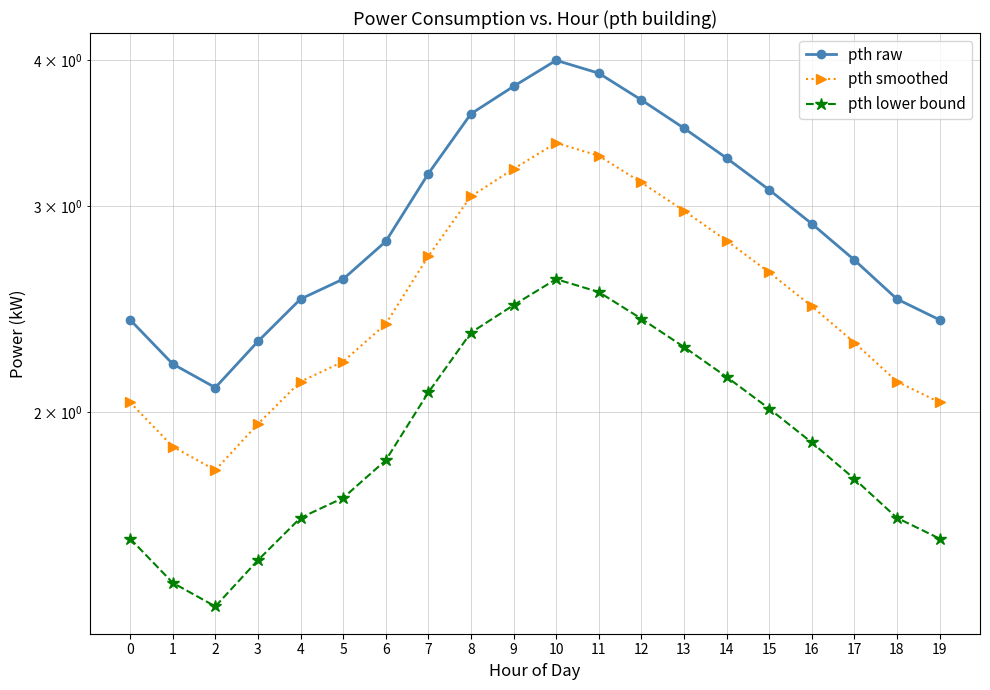

At 11, list the series in order from smallest to largest.

pth lower bound, pth smoothed, pth raw